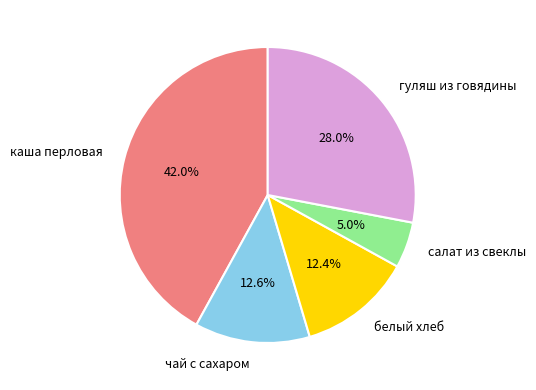

How many segments does this pie chart have?

5